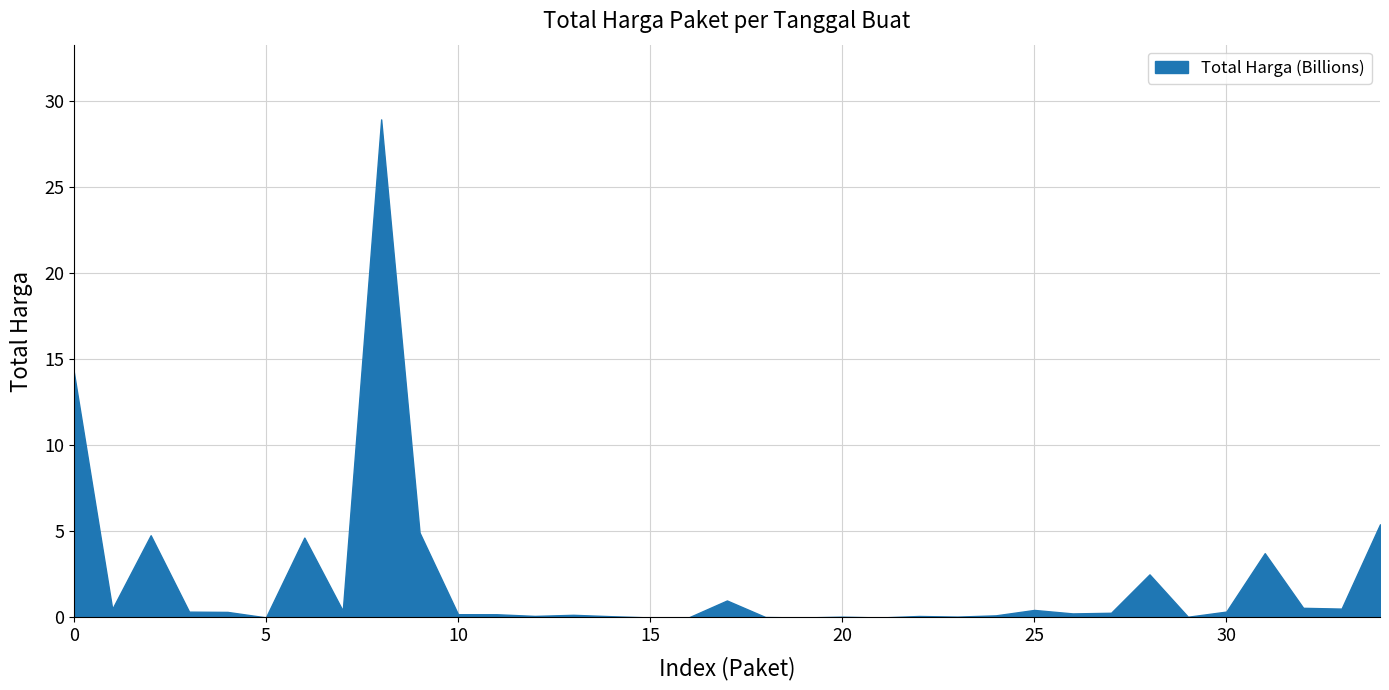

What is the difference between the maximum and minimum values?

28.9